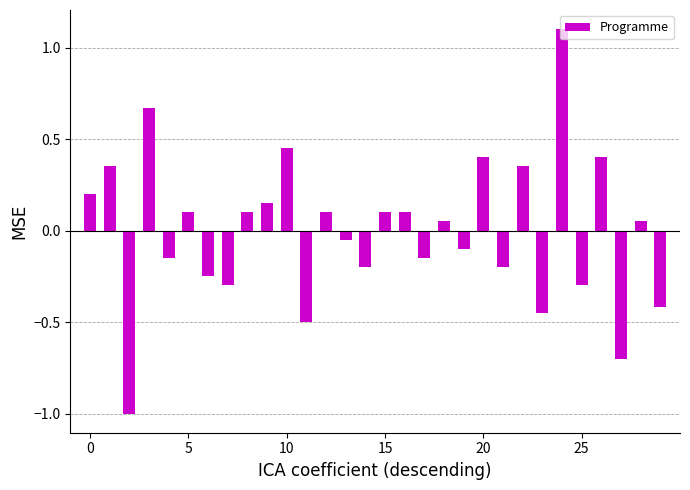

What is the difference between the maximum and second lowest values?

1.8